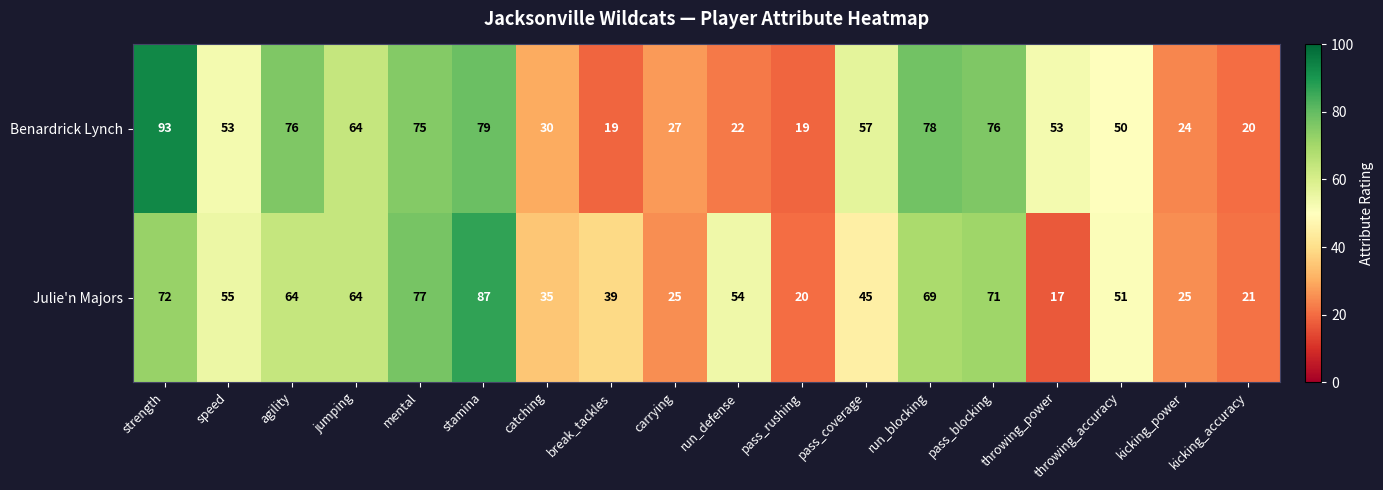

Which label corresponds to the largest value in the chart?

strength